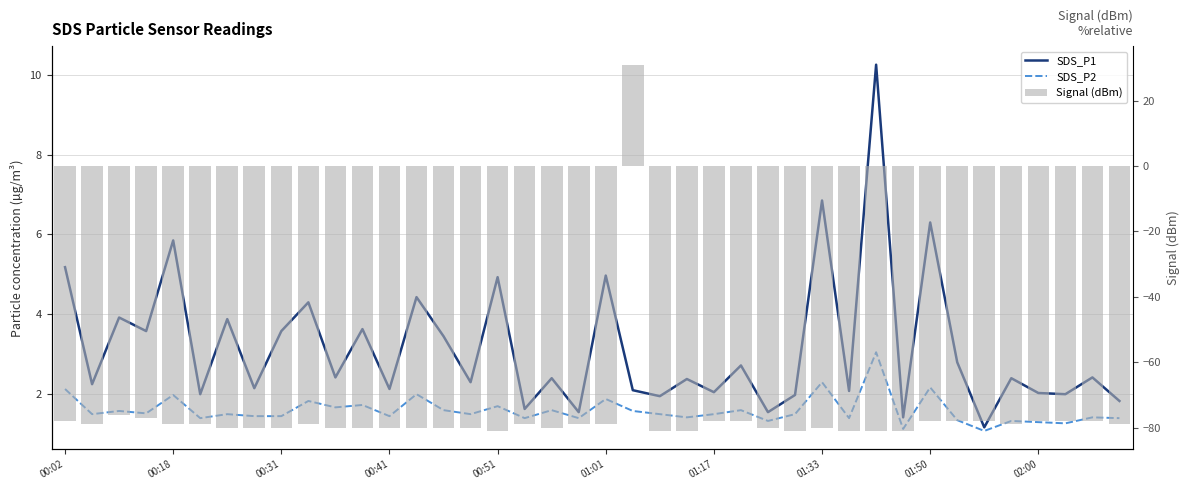

At 33, list the series in order from largest to smallest.

SDS_P1, SDS_P2, Signal (dBm)